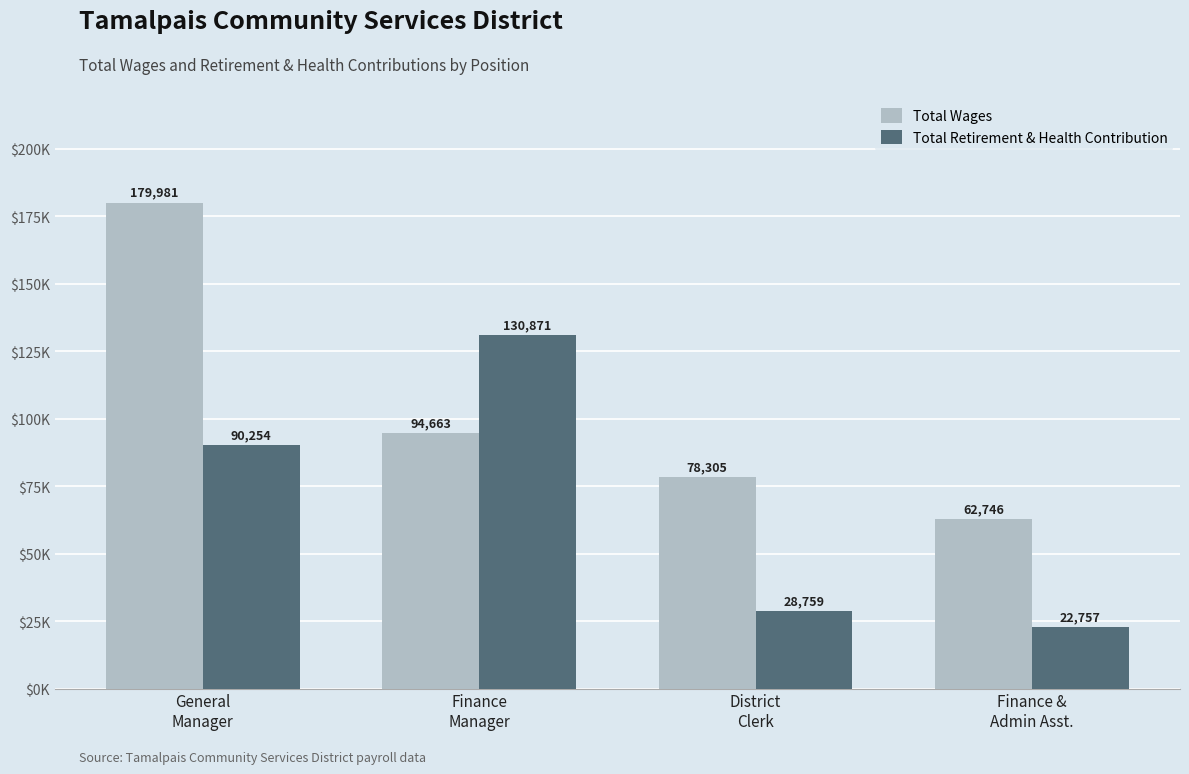

At which label does Total Wages reach its peak?

General
Manager